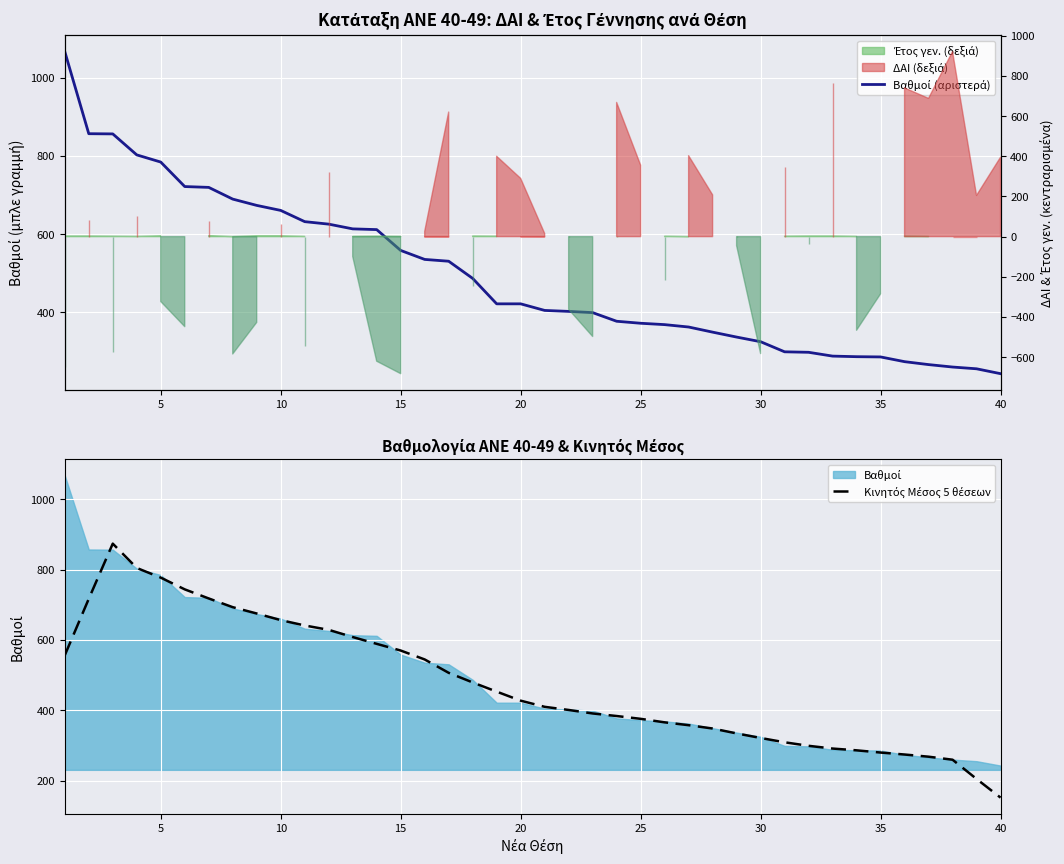

True or false: Βαθμοί (αριστερά) has a value of 452.0 at 30.

False